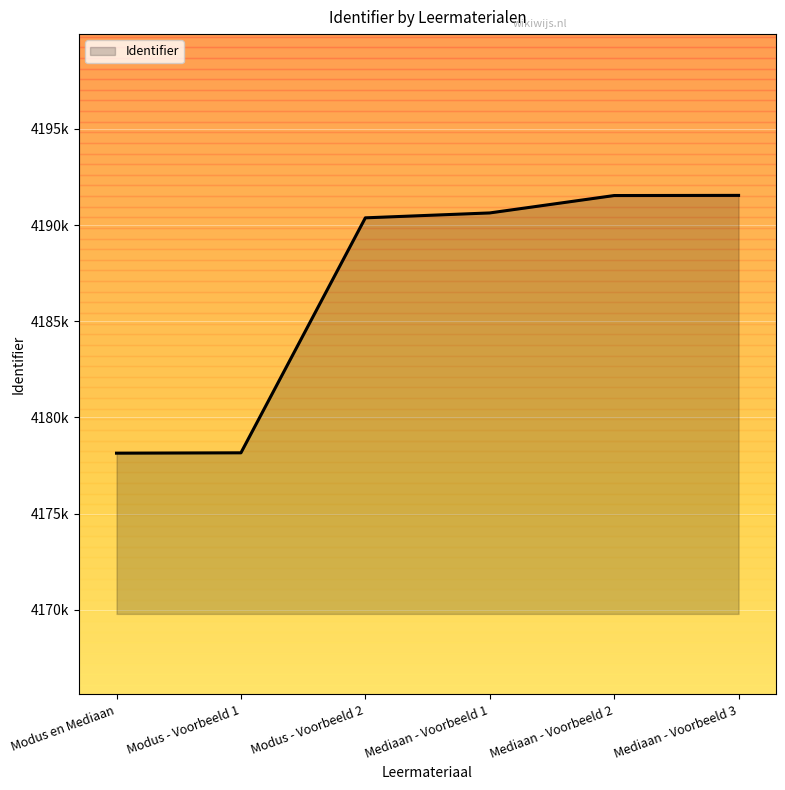

Reading left to right, what are all the values shown in this chart?

4178142	4178160	4190374	4190629	4191533	4191541